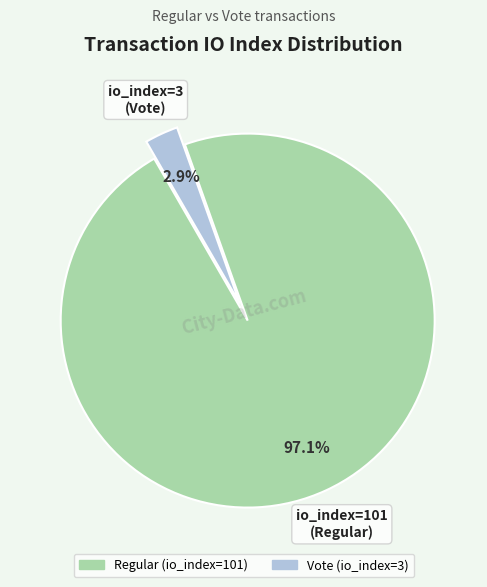

What is the smallest slice in the pie chart?

Vote (io_index=3)